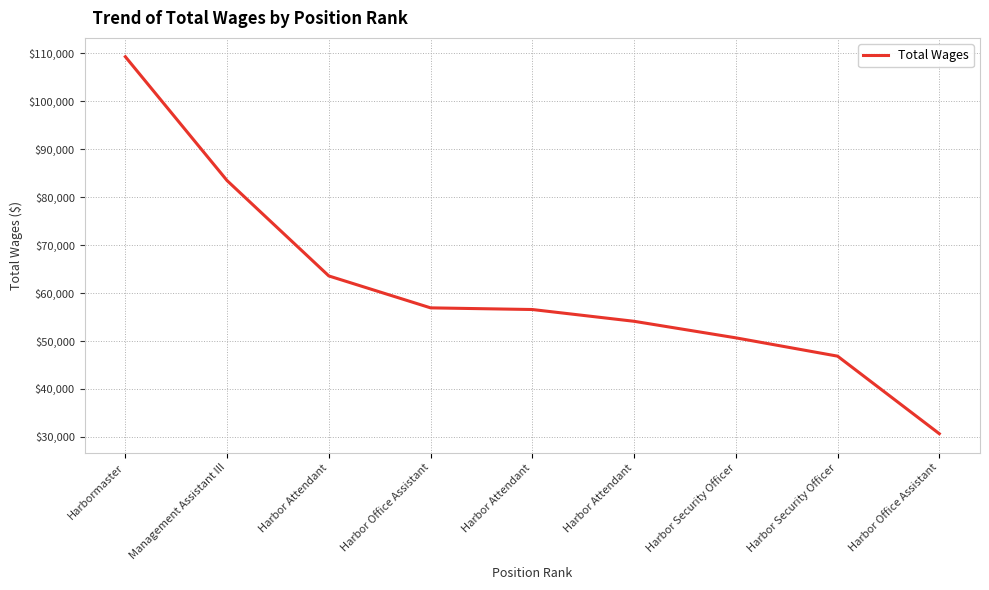

Does the chart have visible grid lines?

Yes